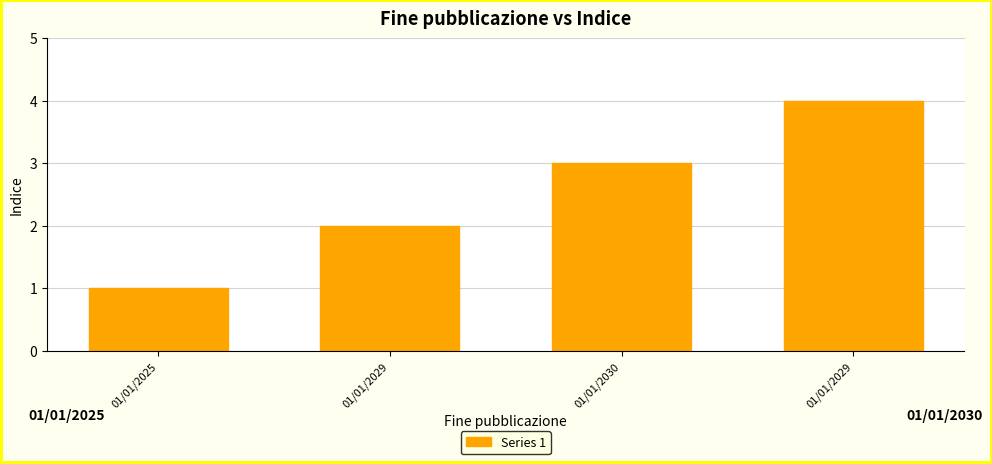

True or false: the data shows 2 at 01/01/2029.

True